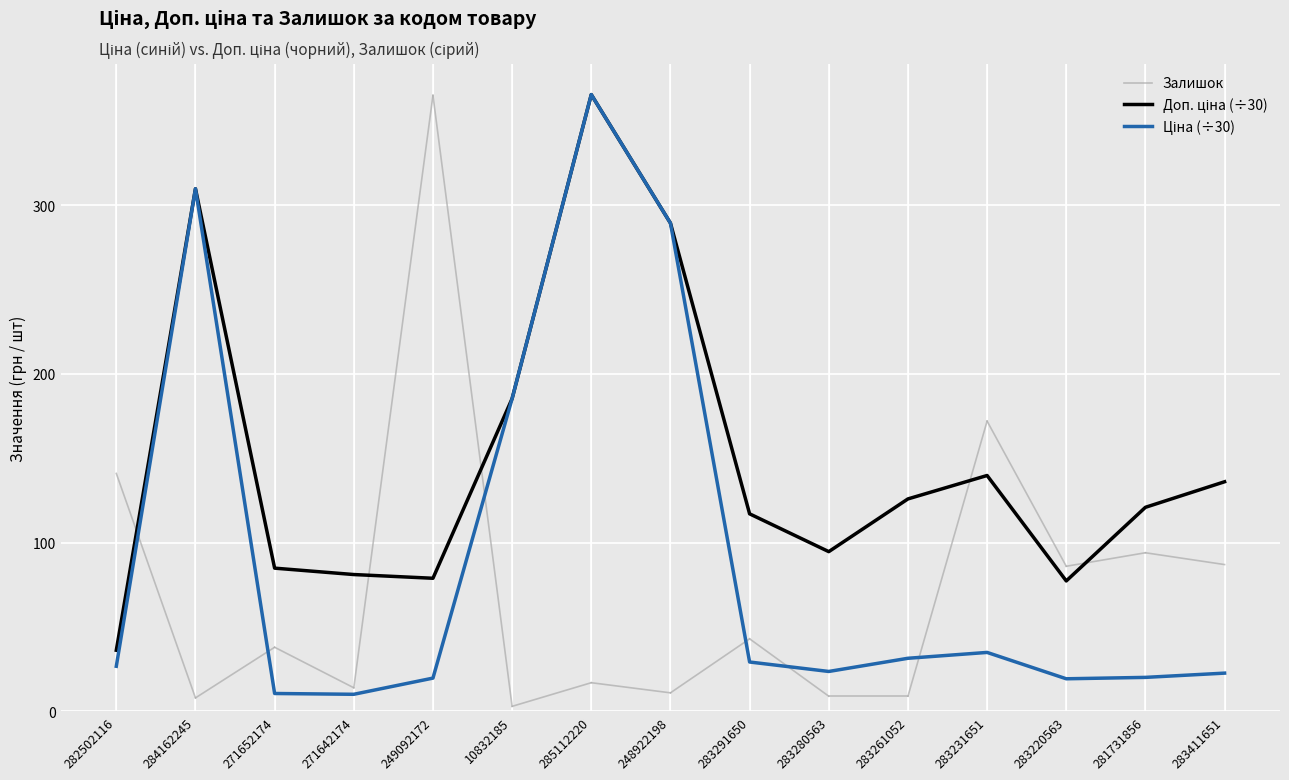

Which category has the highest value in the Ціна series?

285112220